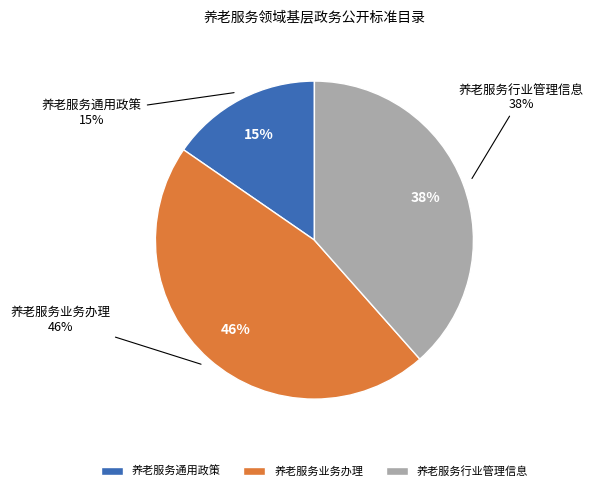

What is the smallest slice in the pie chart?

养老服务通用政策